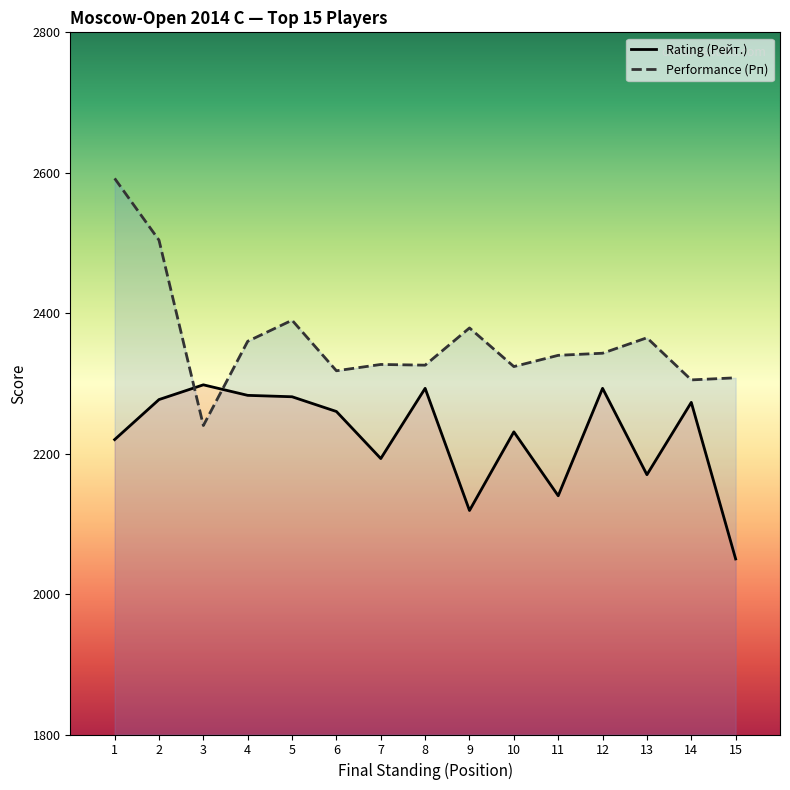

List the series in order of their peak value, highest first.

Performance (Рп), Rating (Рейт.)